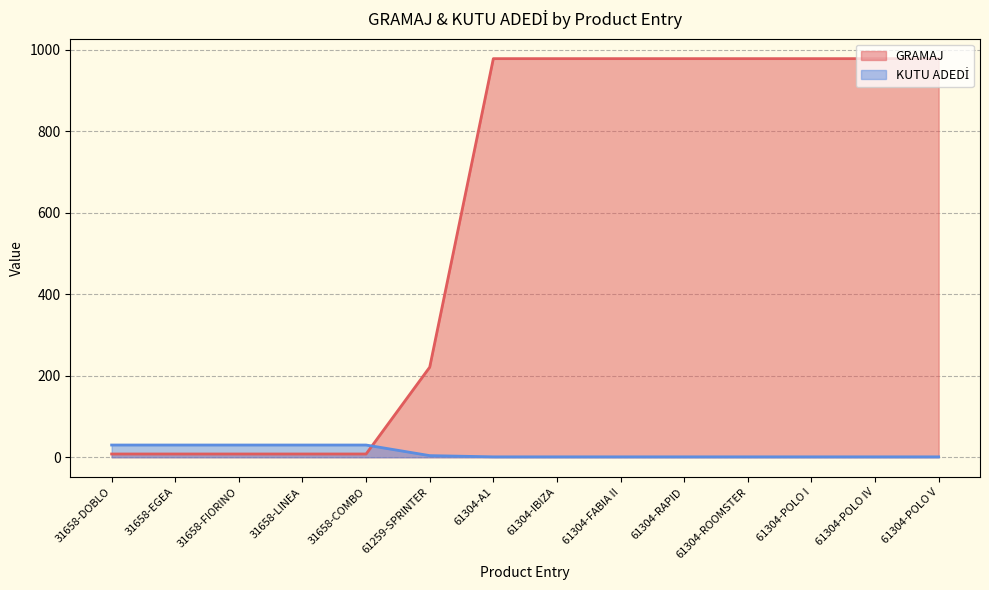

What position from the left is 31658-COMBO?

5